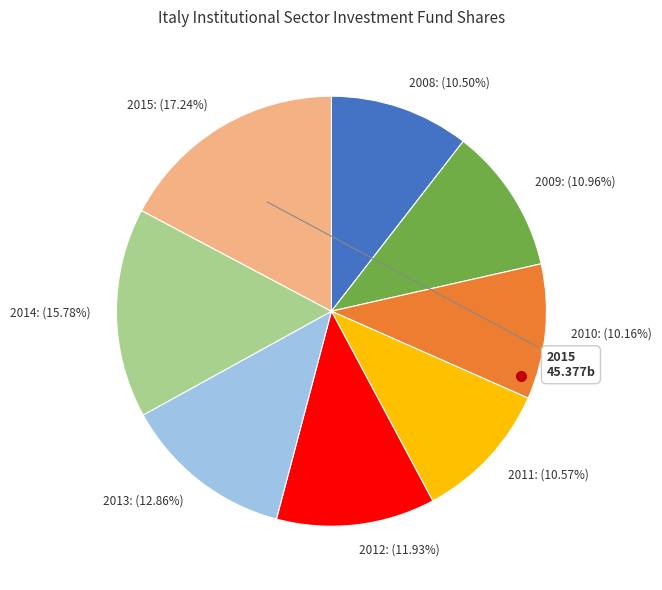

Which slice is the largest?

2015